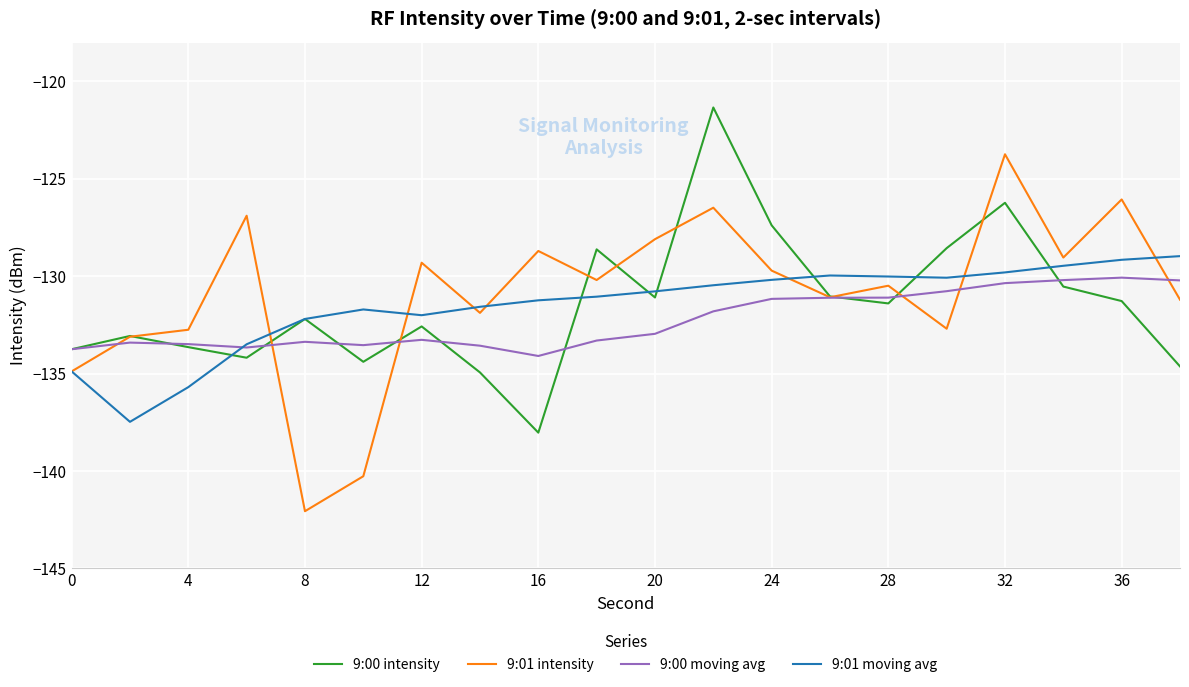

What is the maximum value shown in the chart?

-121.3